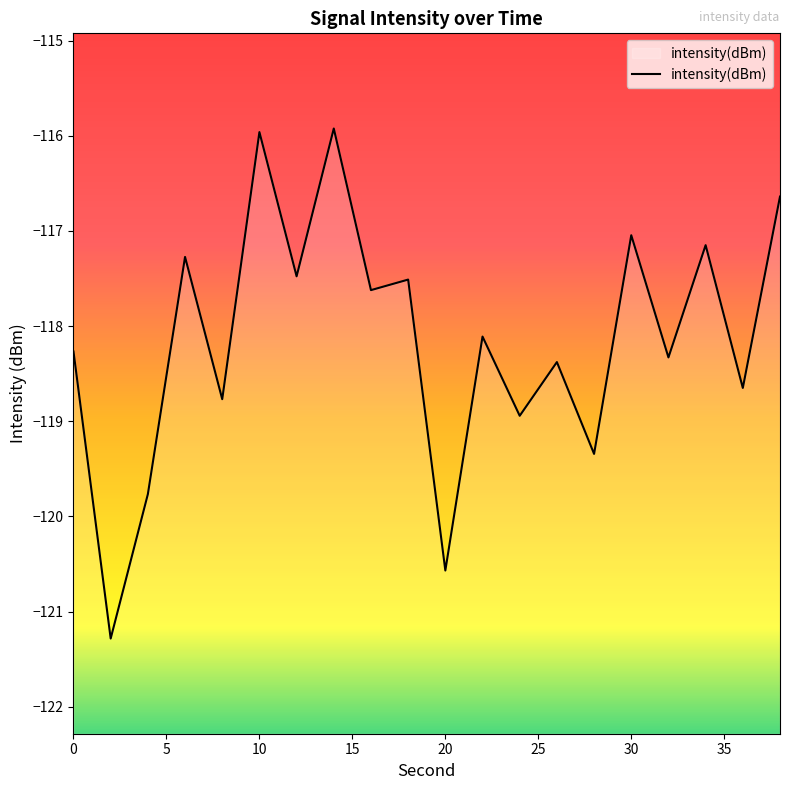

List the labels in order of value, smallest first.

2, 20, 4, 28, 24, 8, 36, 26, 32, 0, 22, 16, 18, 12, 6, 34, 30, 38, 10, 14